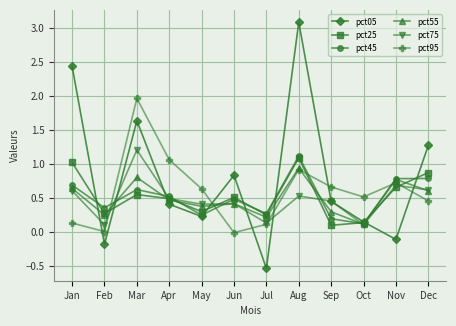

True or false: pct45 and pct05 intersect in this chart.

True